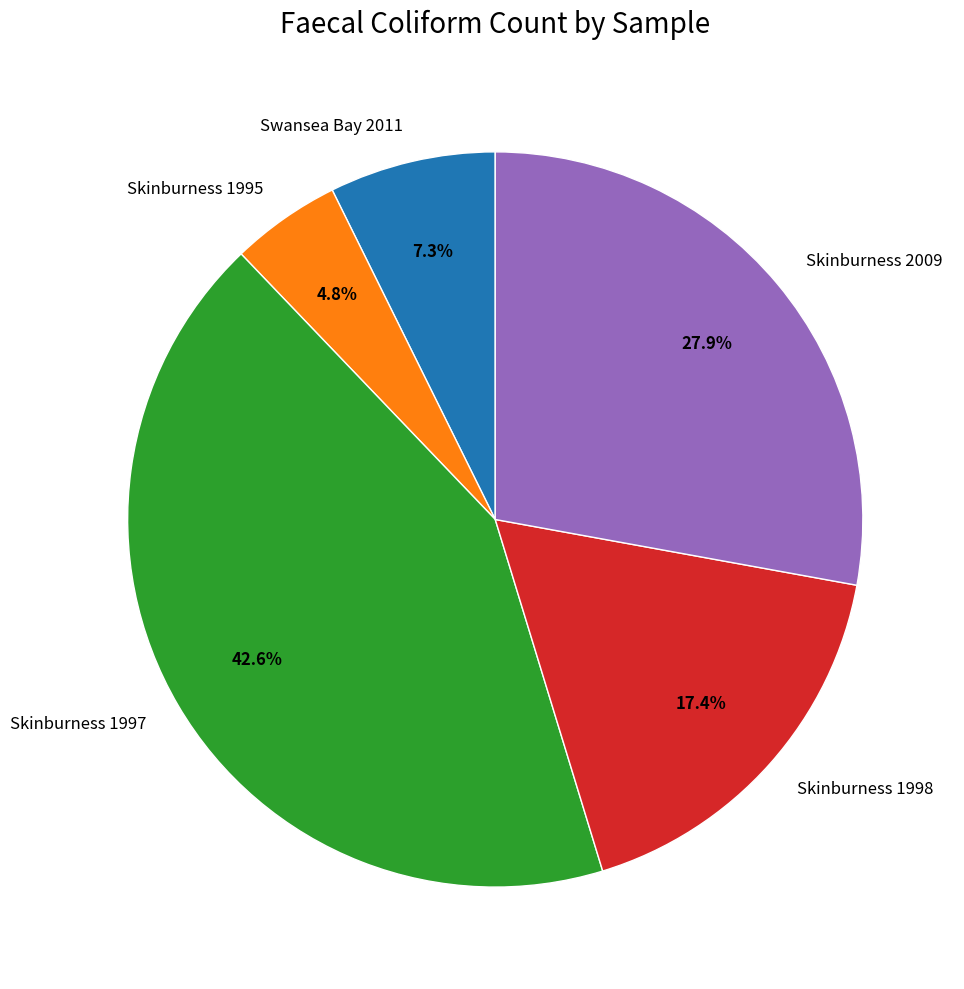

Is Skinburness 1997 the majority of the pie?

No